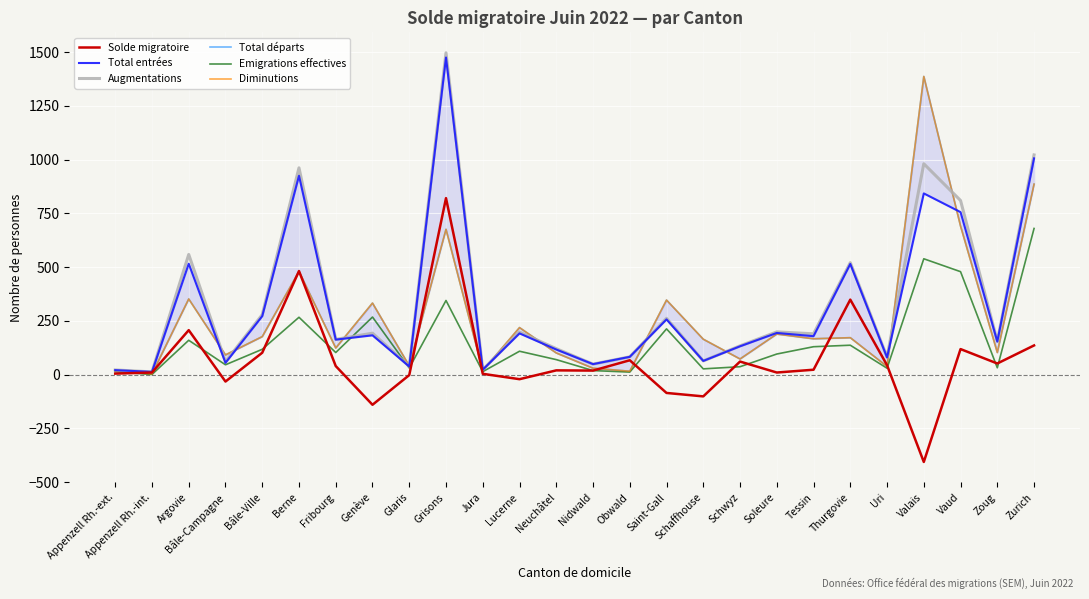

The Solde migratoire series shows 67 at Obwald. True or false?

True